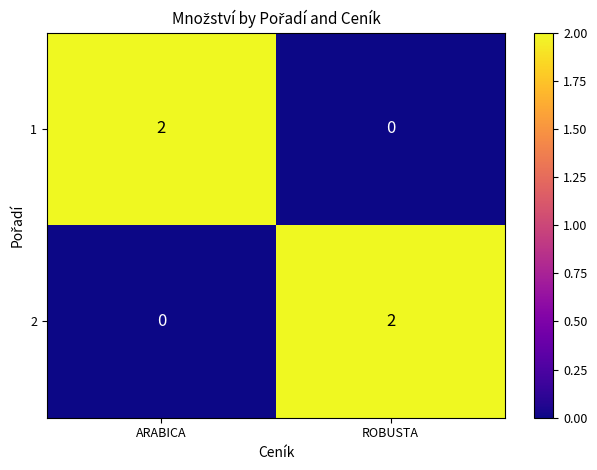

Reading left to right, extract all data points from this chart.

1: ARABICA=2	ROBUSTA=0
2: ARABICA=0	ROBUSTA=2